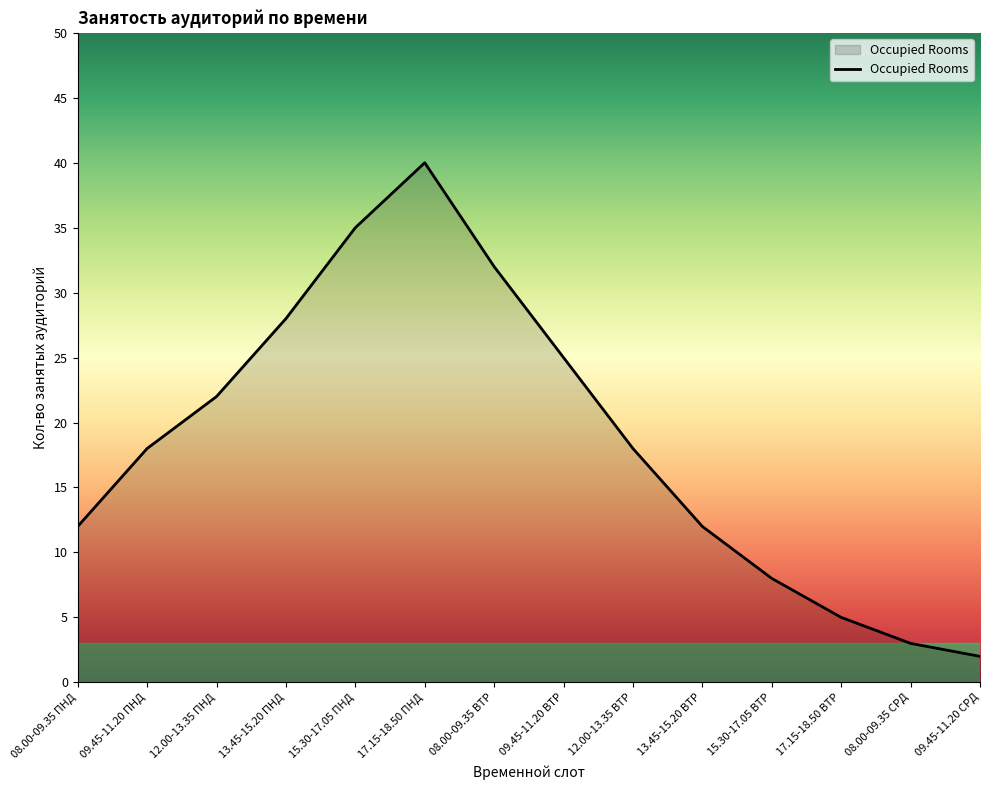

Which label corresponds to the largest value in the chart?

17.15-18.50 ПНД